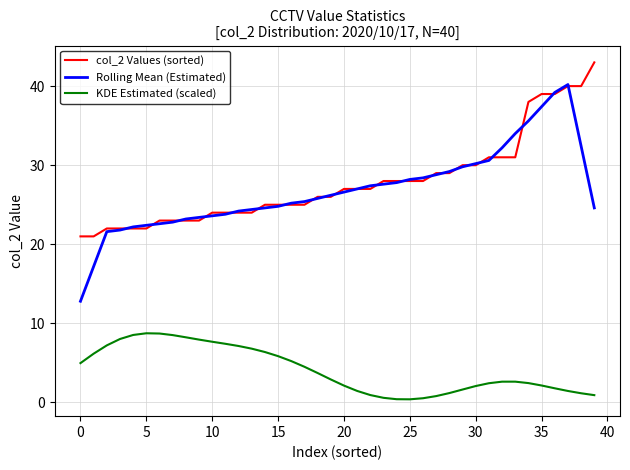

List the series in order of their peak value, highest first.

col_2 Values (sorted), Rolling Mean (Estimated), KDE Estimated (scaled)